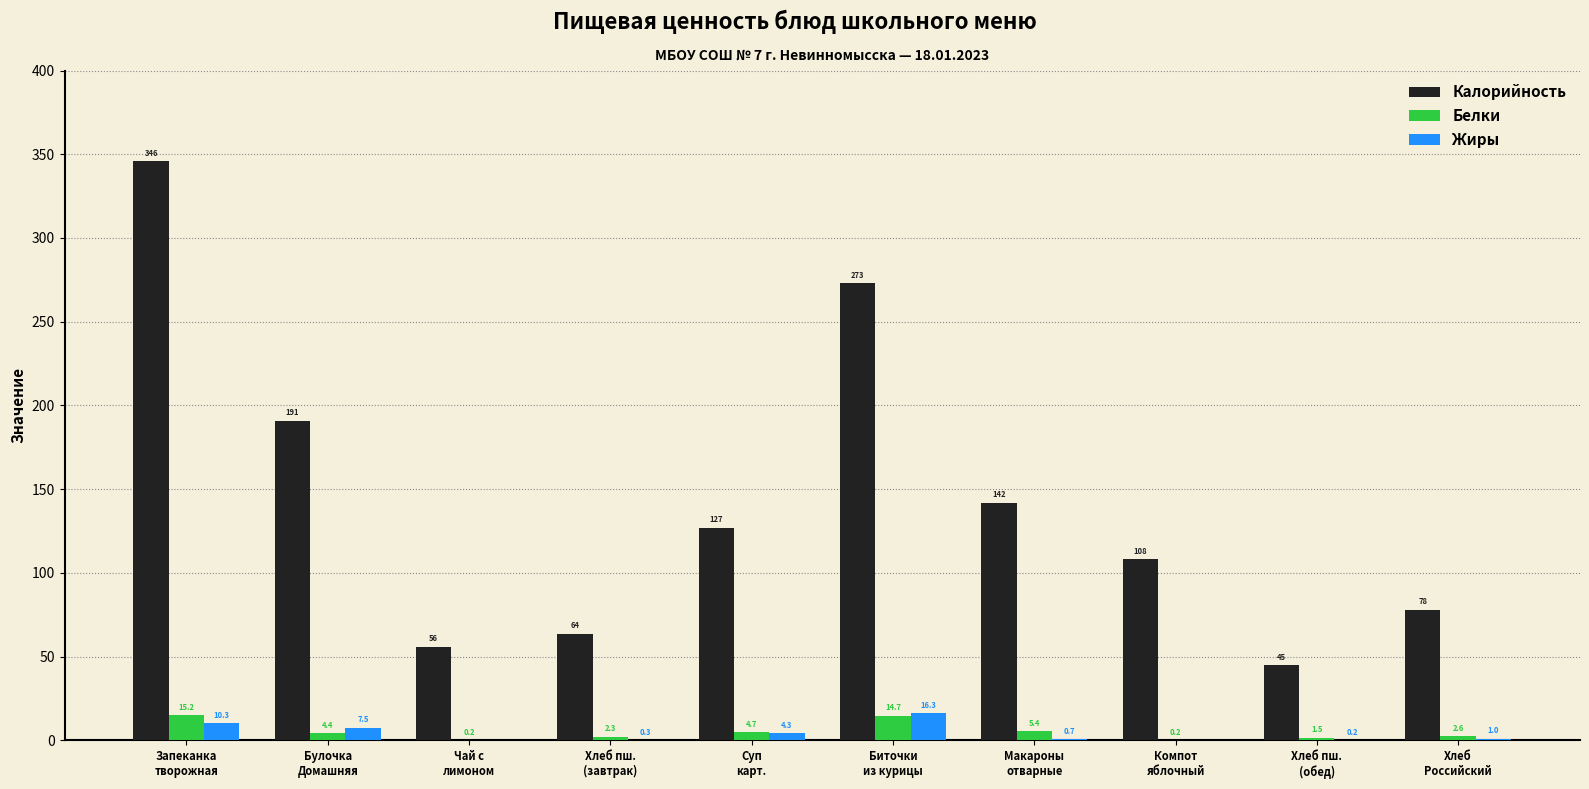

What is the maximum value for Белки?

15.2